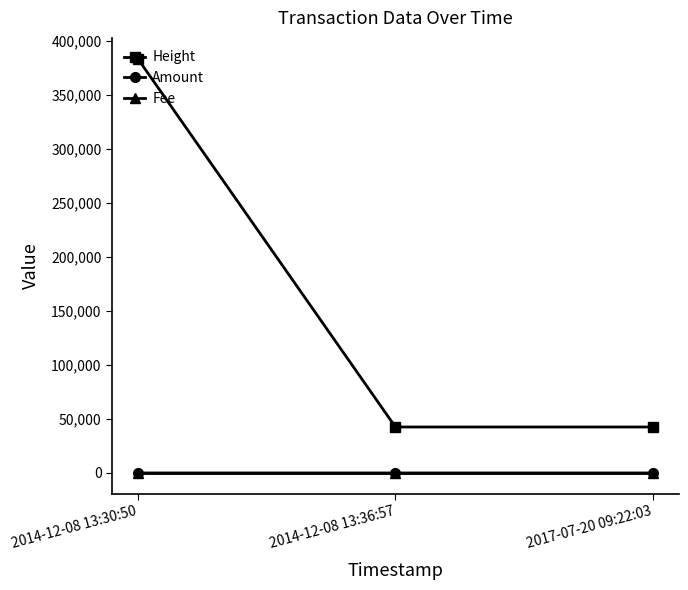

What is the maximum value shown in the chart?

383745